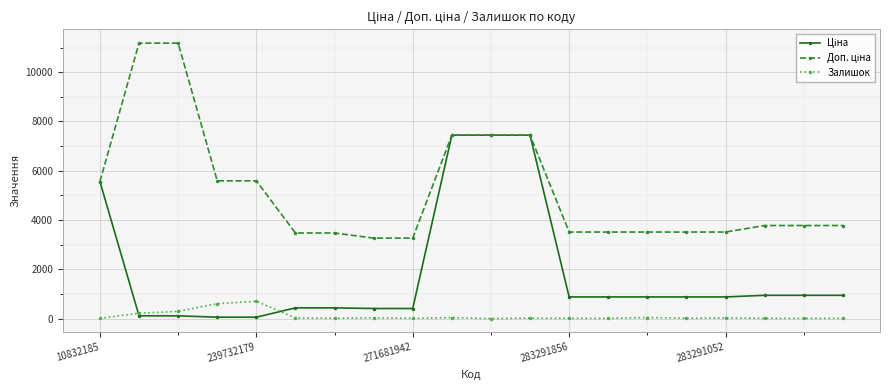

Count the number of data series in this chart.

3